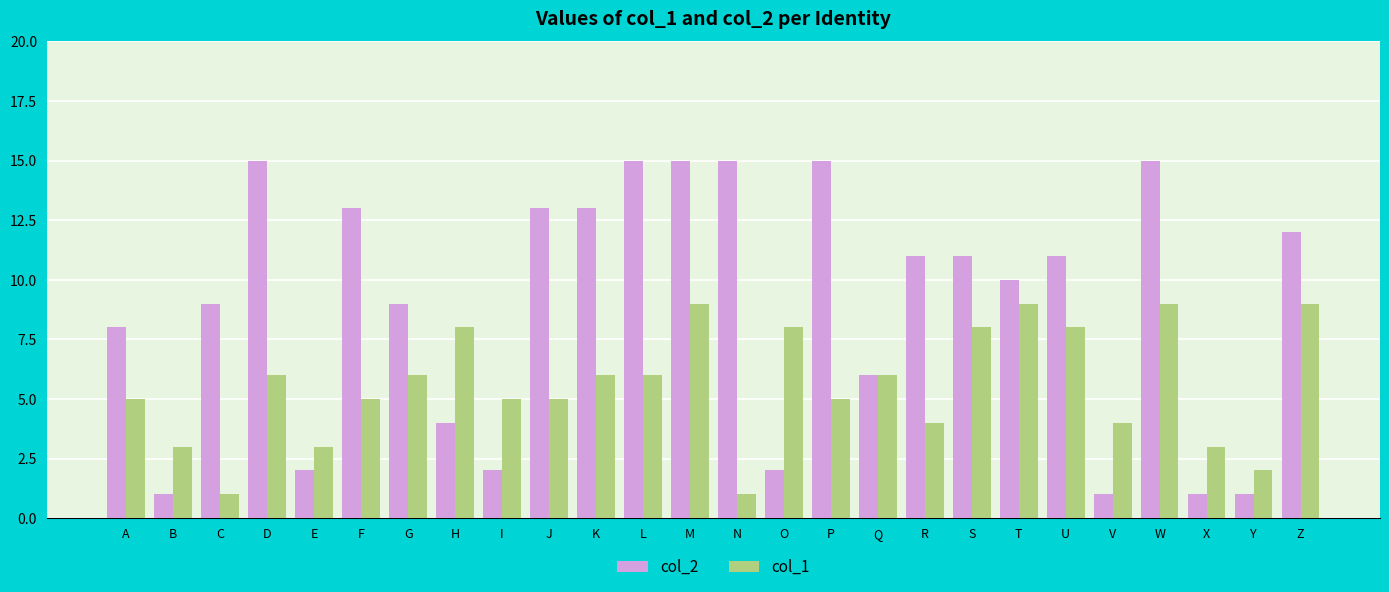

The col_1 series shows 14 at W. True or false?

False